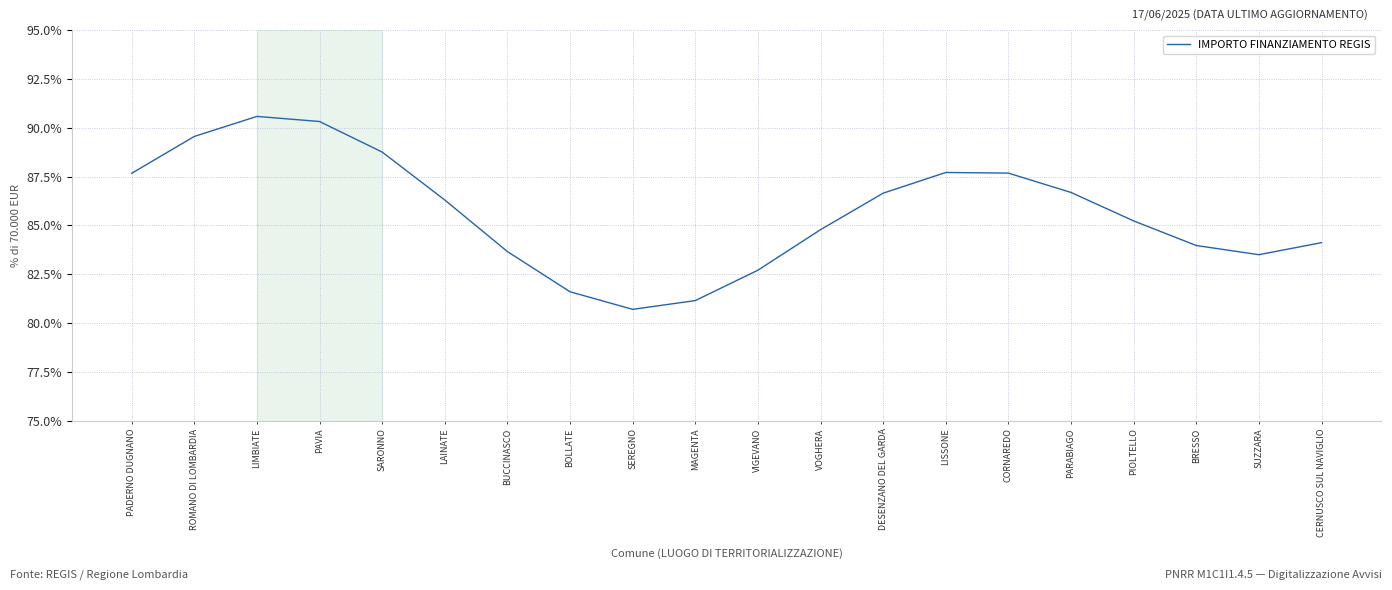

Which category has the highest value across all series?

LIMBIATE